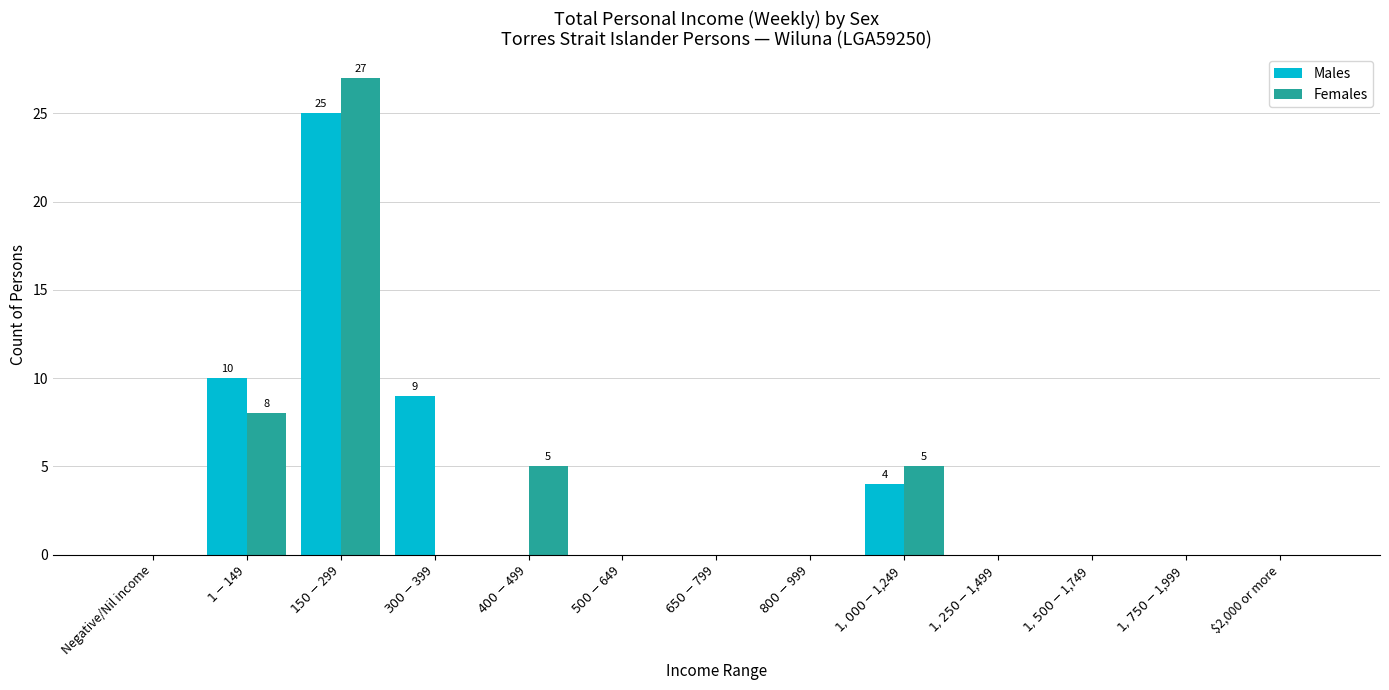

True or false: Males has a value of 5 at $1,000-$1,249.

False